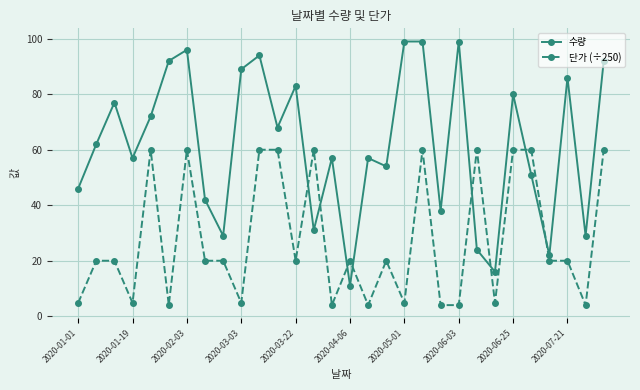

Which series has the largest total across all categories?

수량